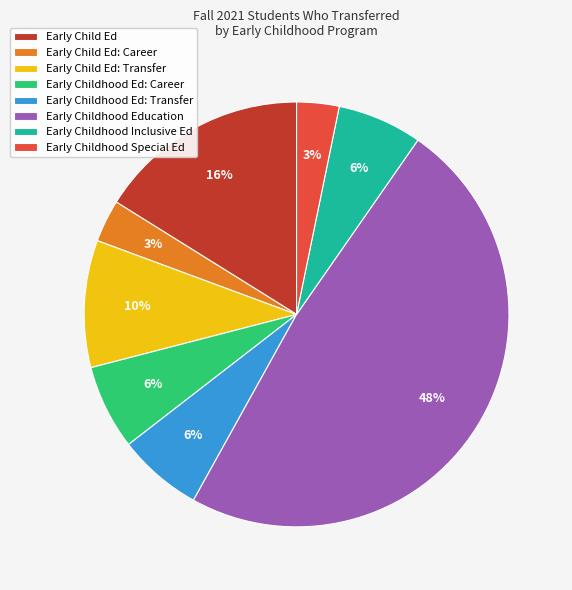

Combined, do Early Childhood Ed: Career and Early Childhood Ed: Transfer account for over 50%?

No